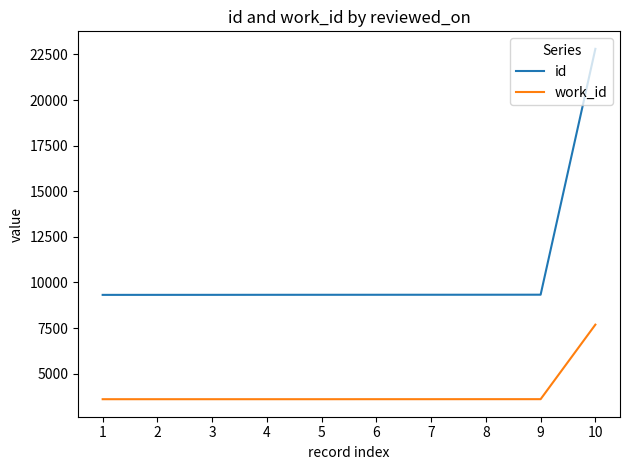

At which label does work_id reach its peak?

10